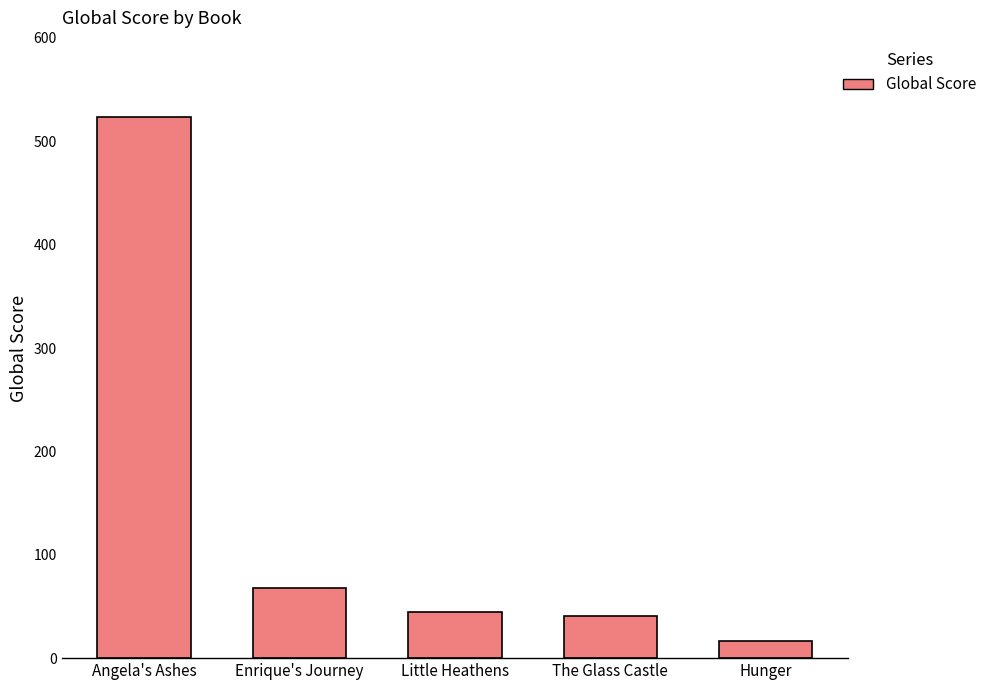

What position from the left is Enrique's Journey?

2